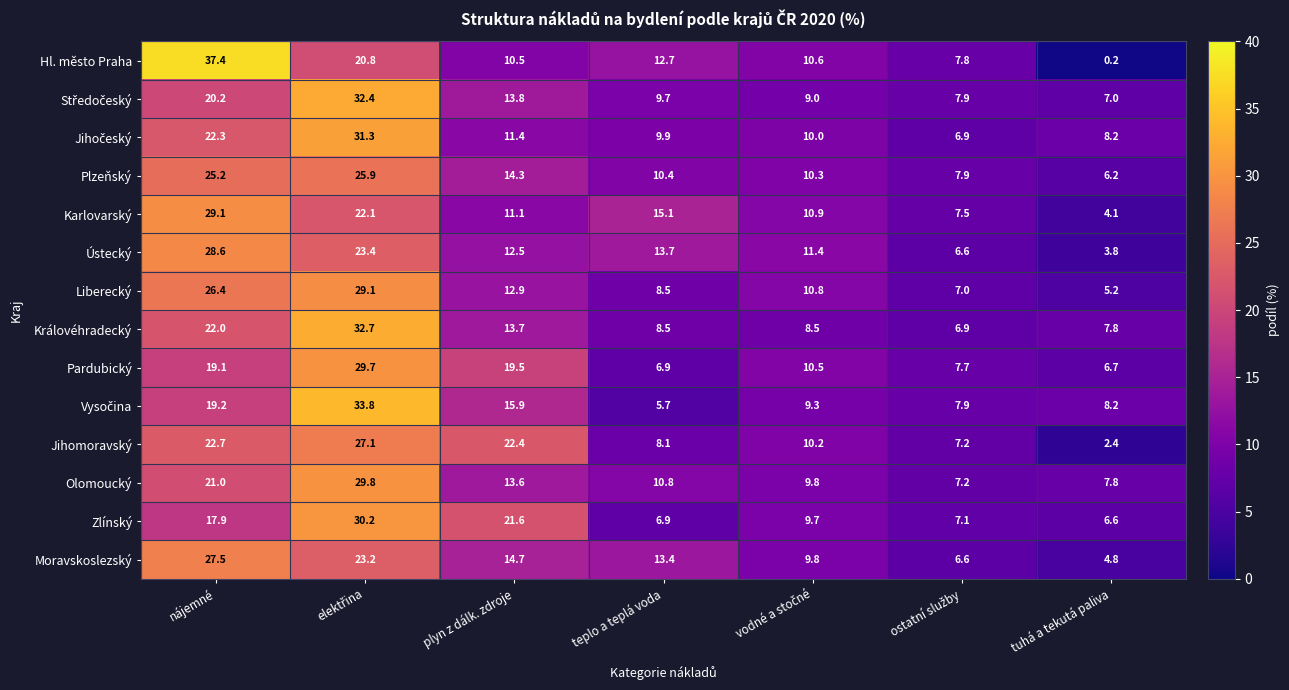

What is the average value of the Zlínský series?

14.3